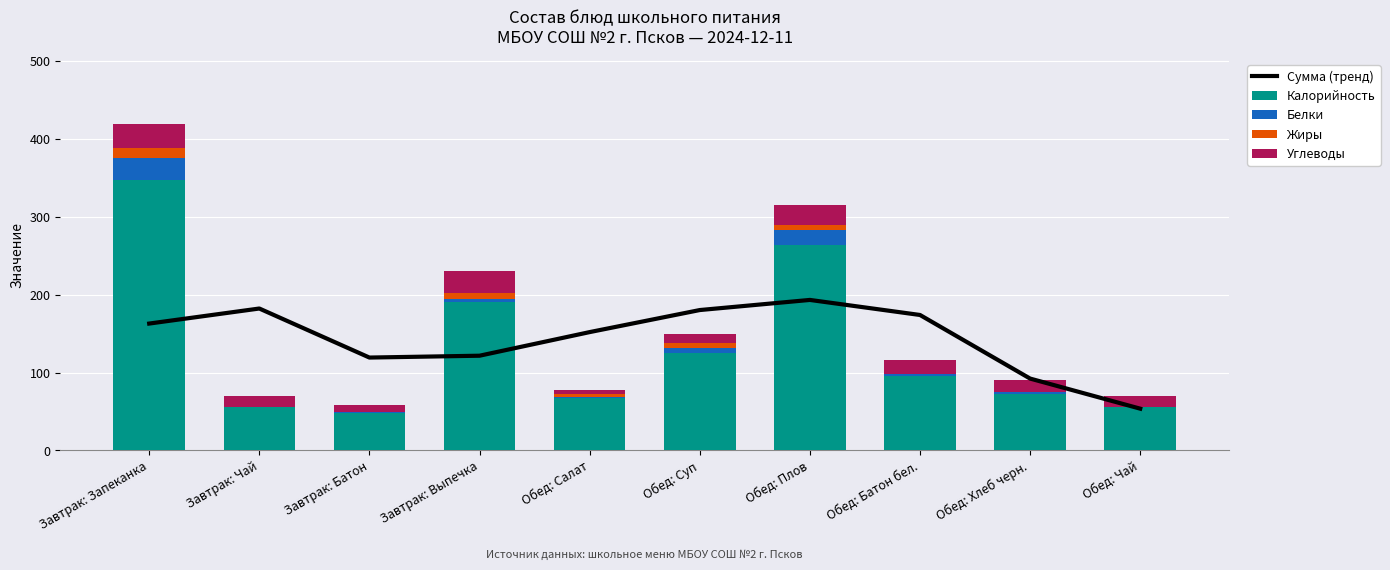

What are all the series names shown in the legend?

Сумма (тренд), Калорийность, Белки, Жиры, Углеводы